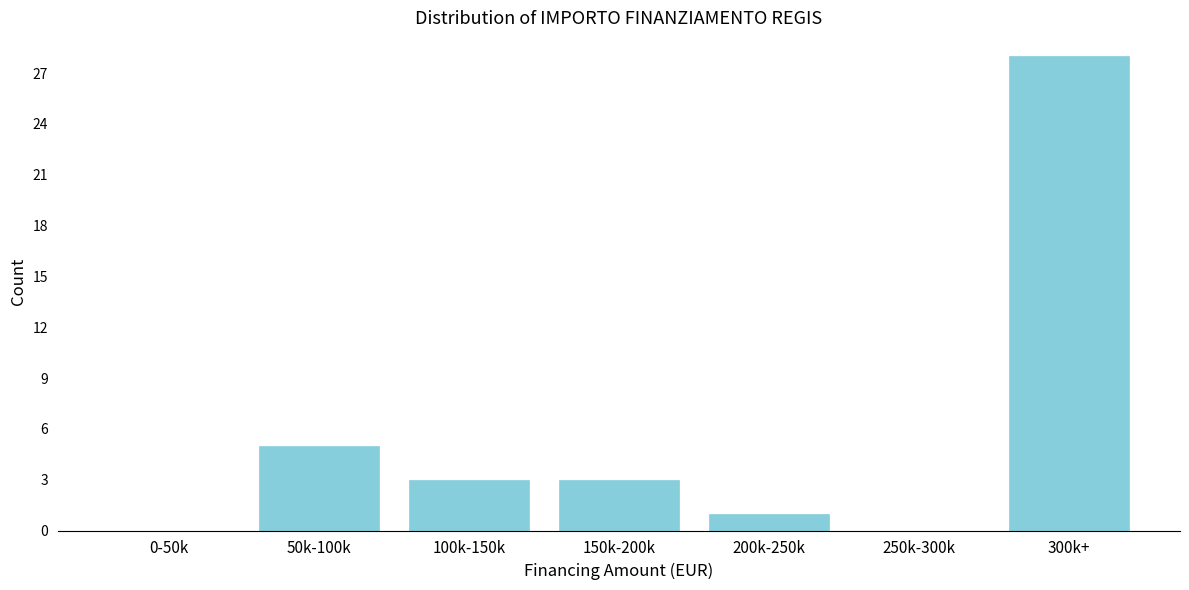

Reading left to right, transcribe all the data shown in this chart.

0-50k=0	50k-100k=5	100k-150k=3	150k-200k=3	200k-250k=1	250k-300k=0	300k+=28